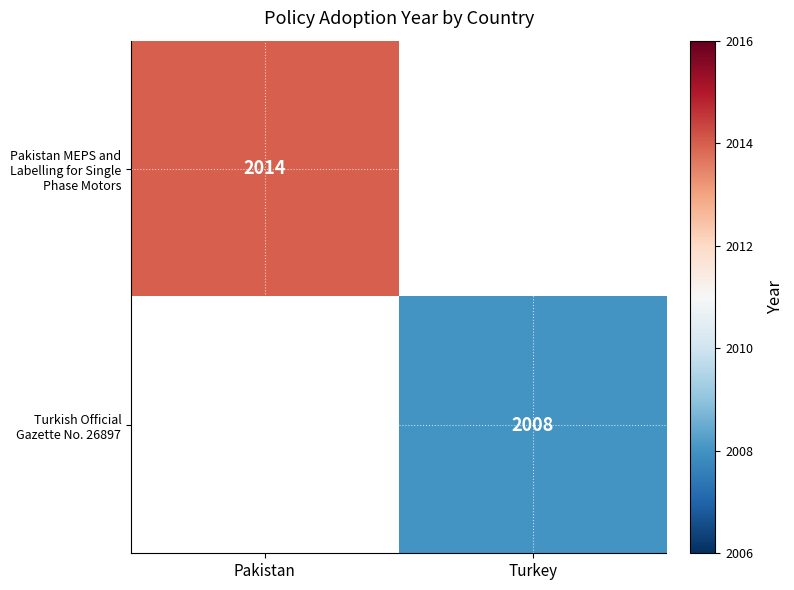

Rank the series by their maximum value, from highest to lowest.

Pakistan MEPS and Labelling for Single Phase Motors, Turkish Official Gazette No. 26897